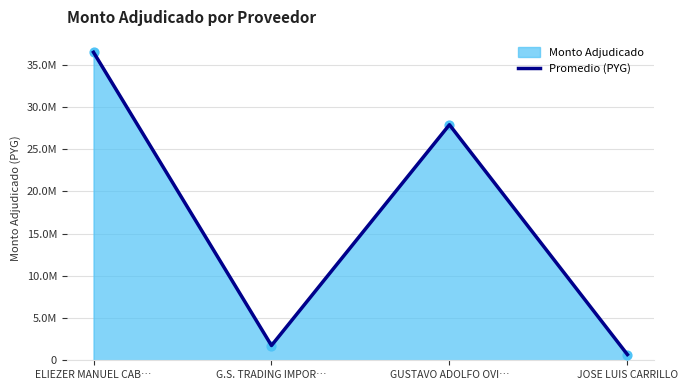

What is the change in value from ELIEZER MANUEL CAB… to G.S. TRADING IMPOR…?

-34717485